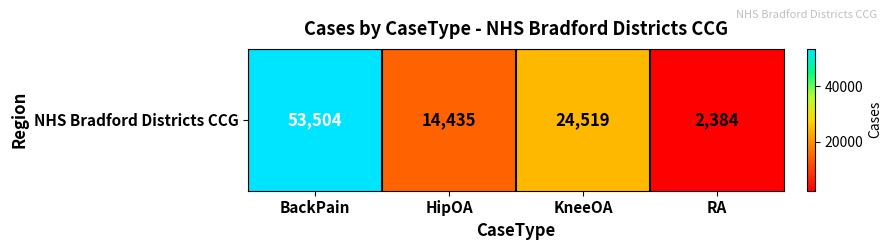

The chart shows a value of 16779 at KneeOA. True or false?

False